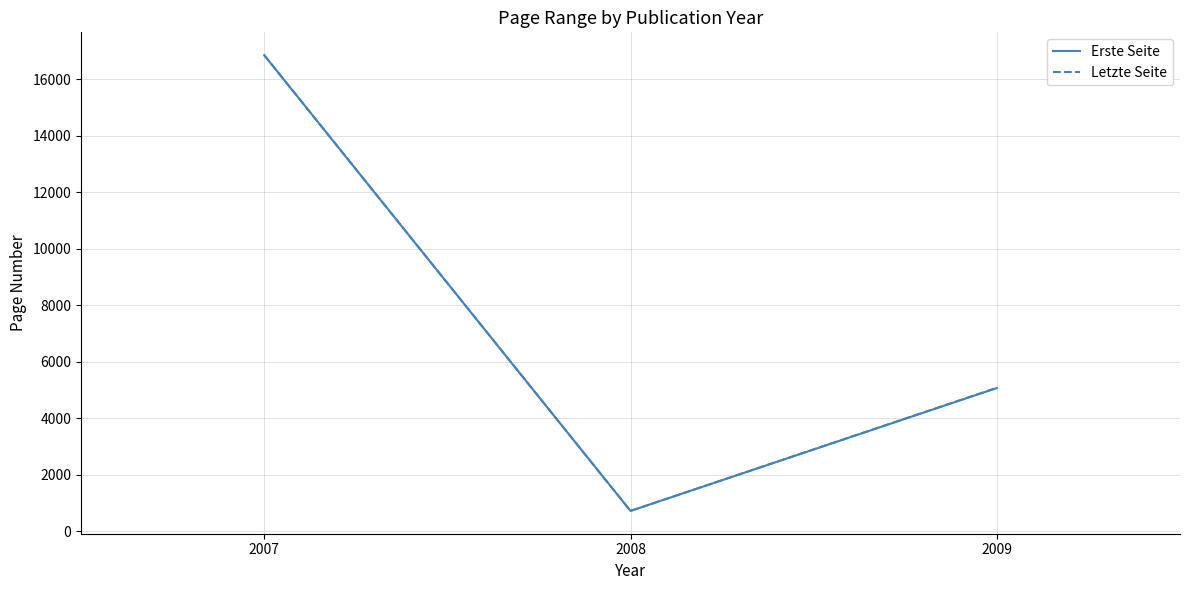

The Letzte Seite series shows 24653 at 2007. True or false?

False